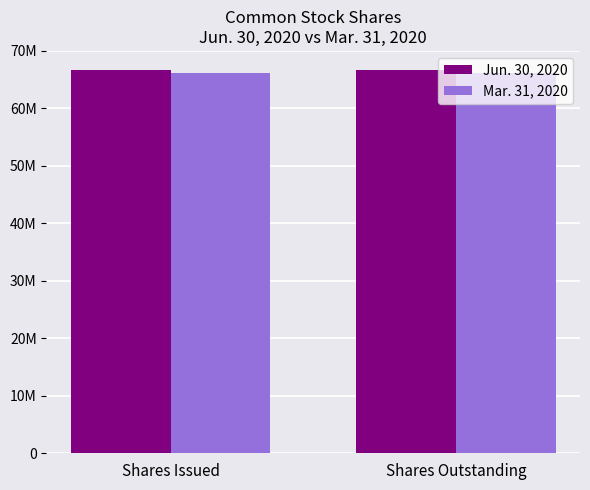

What is the label of the 1st bar from the left?

Shares Issued